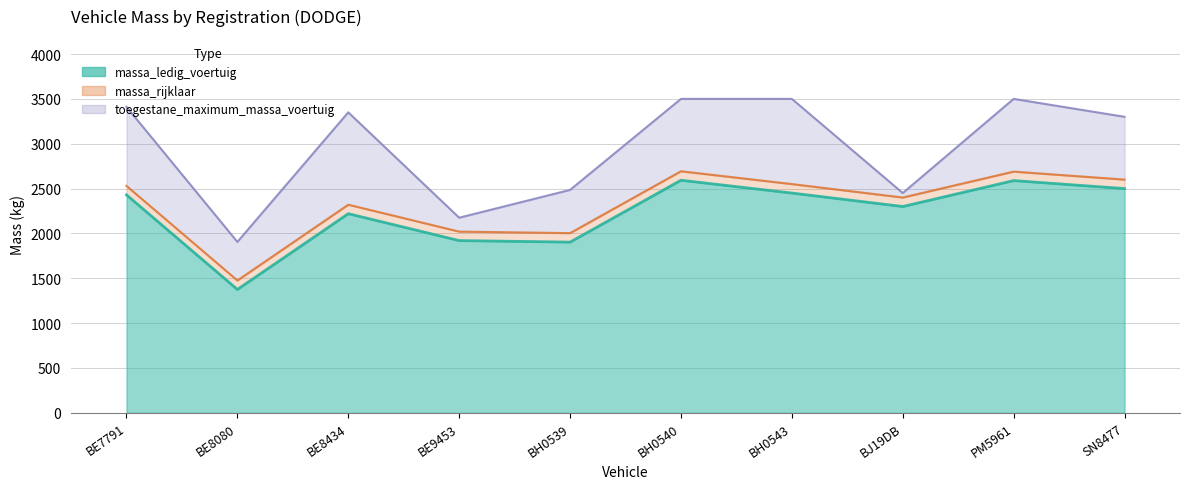

At how many categories does at least one series exceed 2118?

9